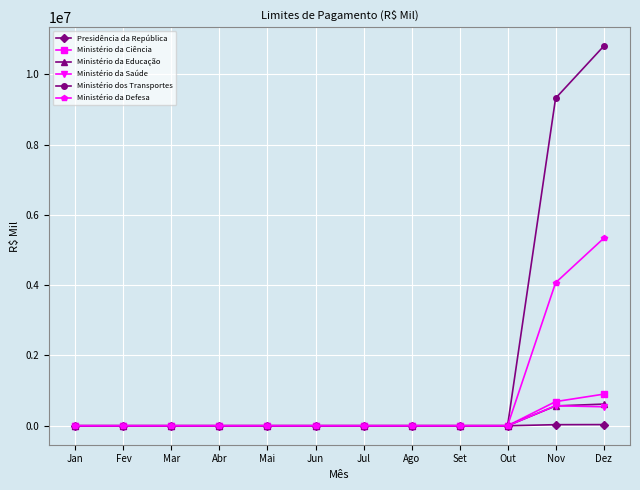

What is the label of the 8th point from the left?

Ago